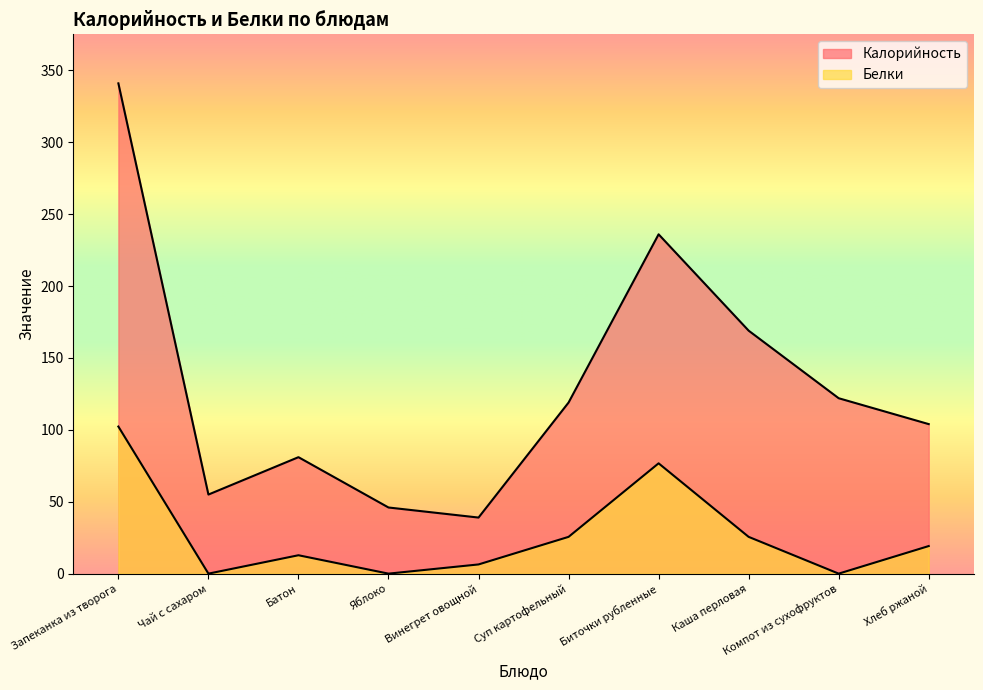

Does the chart display data point markers on the line(s)?

No